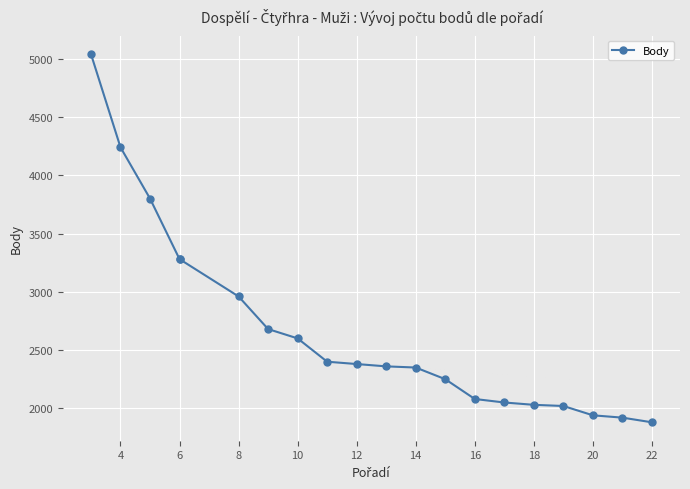

What is the difference between the second highest and minimum values?

2360